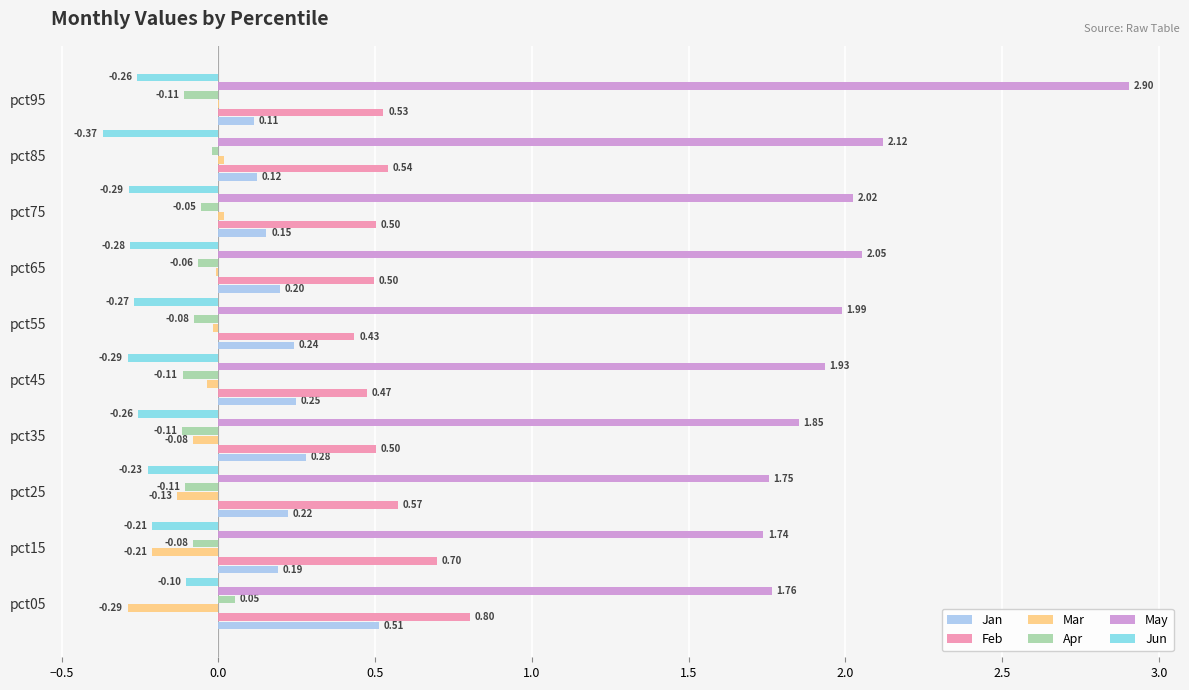

At which category is the sum across all series the highest?

pct95